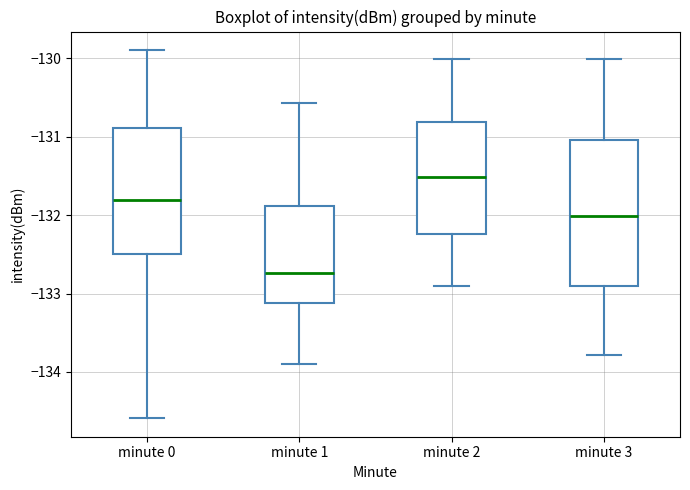

Reading left to right, read every box against the y-axis: the position of its median line, the range the box covers, and the ends of its whiskers. The values are not printed on the chart, so give them approximately, as read against the axis.

minute 0: median -131.8, box -132.5 to -130.9, whiskers -134.6 to -129.9
minute 1: median -132.7, box -133.1 to -131.9, whiskers -133.9 to -130.6
minute 2: median -131.5, box -132.2 to -130.8, whiskers -132.9 to -130.0
minute 3: median -132.0, box -132.9 to -131.0, whiskers -133.8 to -130.0